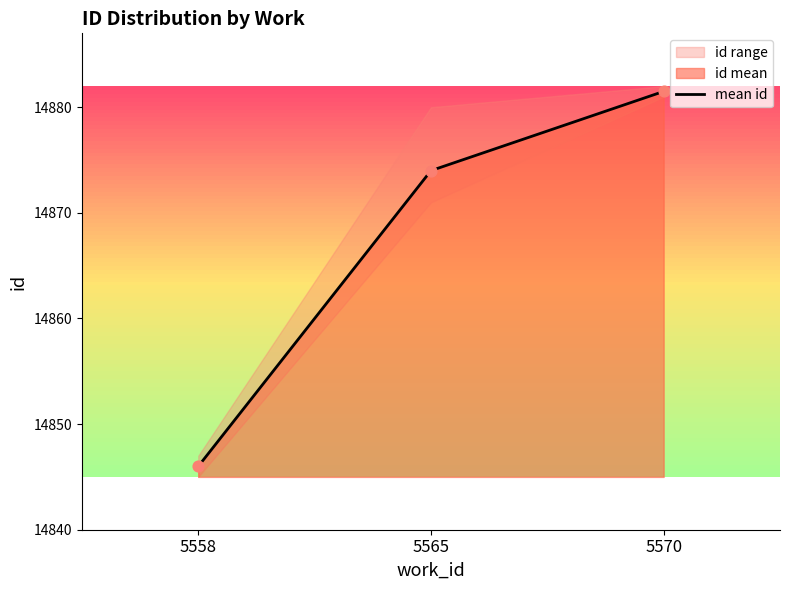

Approximately how many times larger is the value at 5565 compared to 5558?

1.0